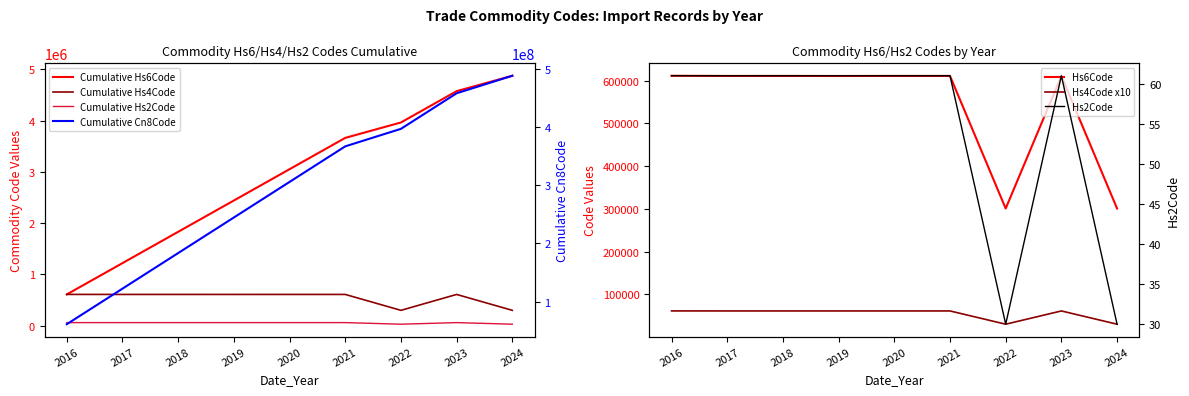

At how many categories does at least one series exceed 581379?

7